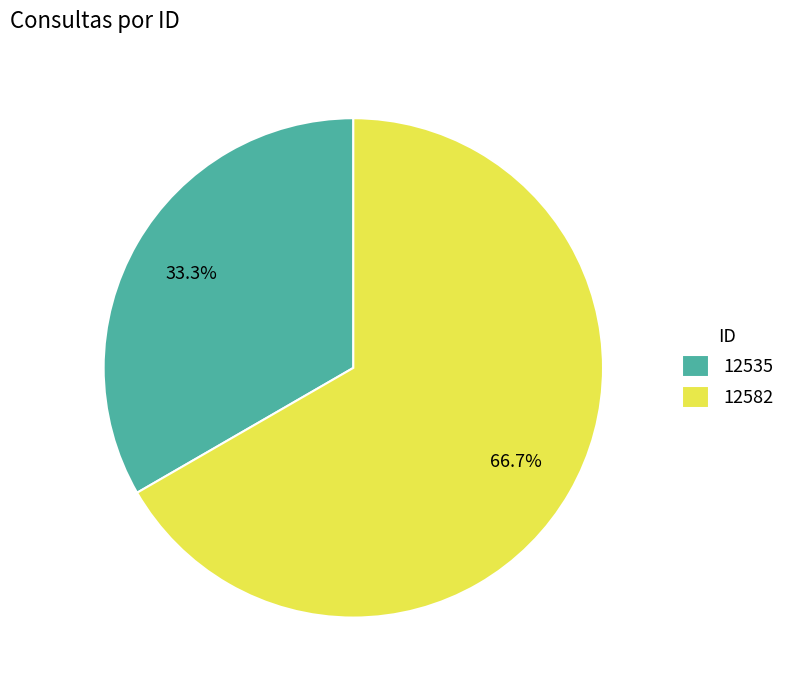

Rank the categories by value from highest to lowest.

12582, 12535